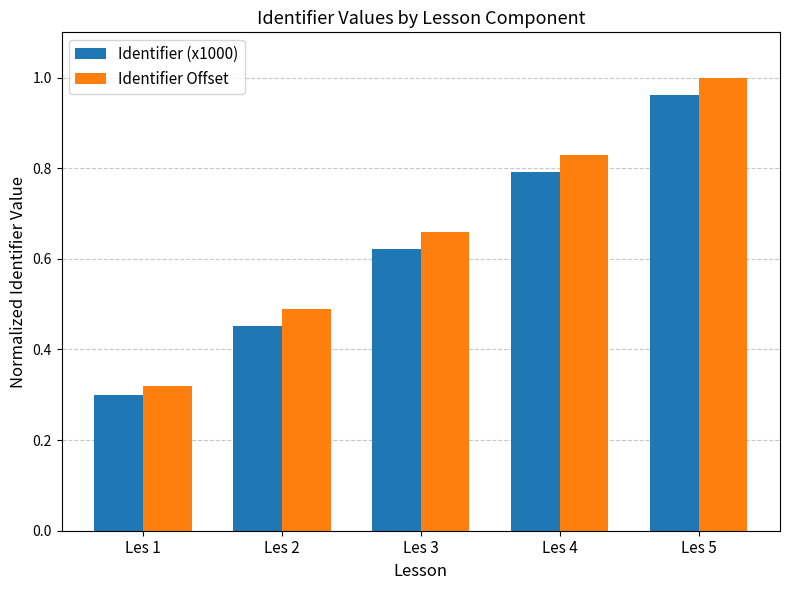

How many groups of bars are there?

5